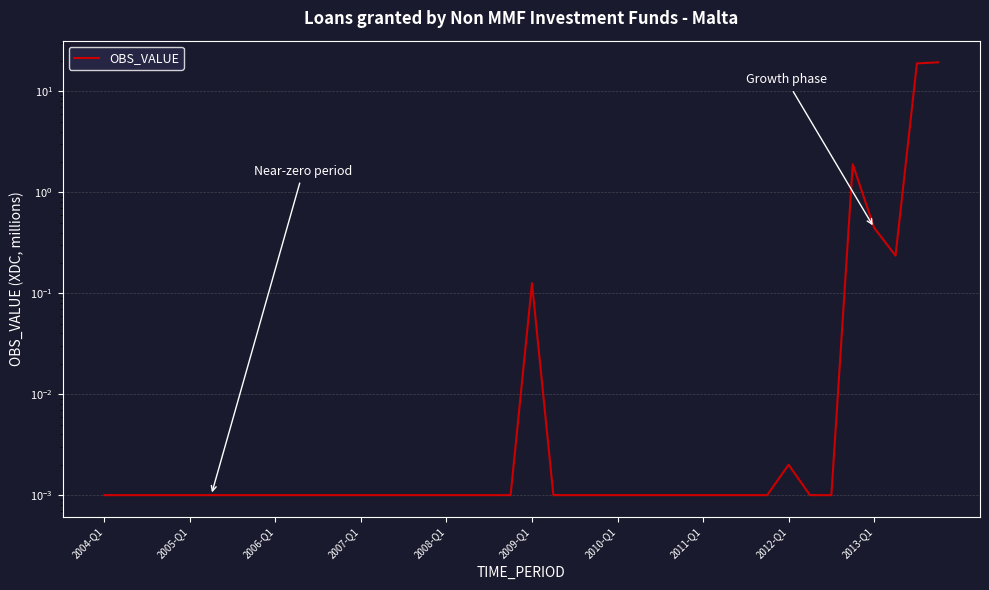

How many lines are shown in the chart?

1